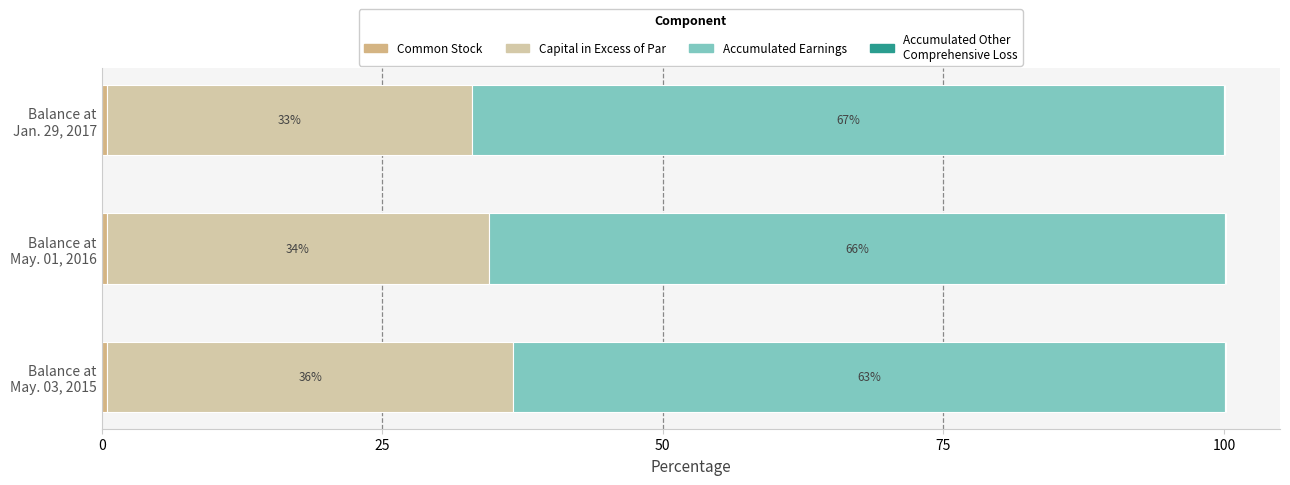

How many categories are shown in the chart?

3